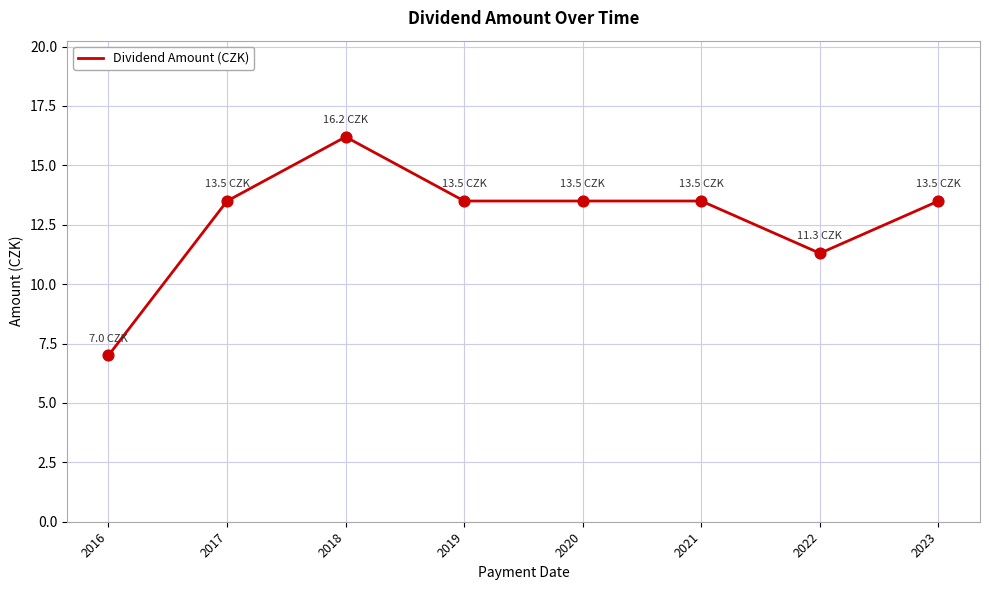

Between 2016 and 2022, which is larger?

2022